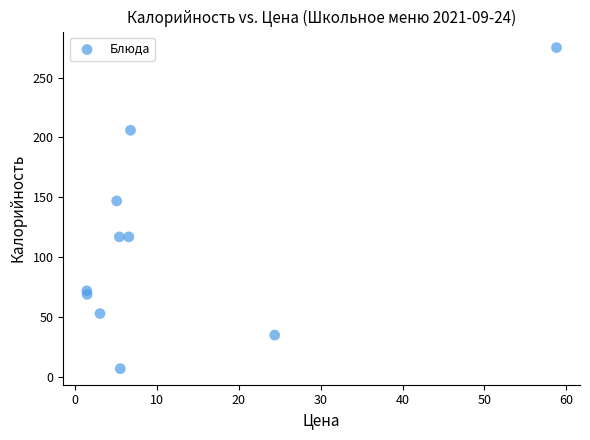

What Y value in the scatter plot is closest to 141?

147